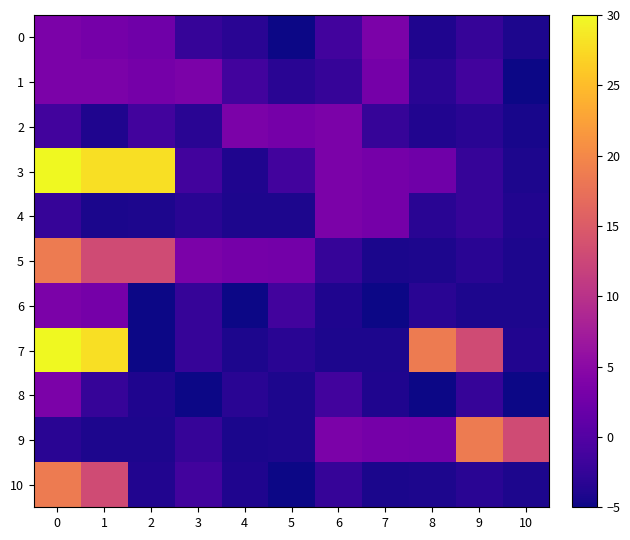

Which series has the widest spread of values?

7